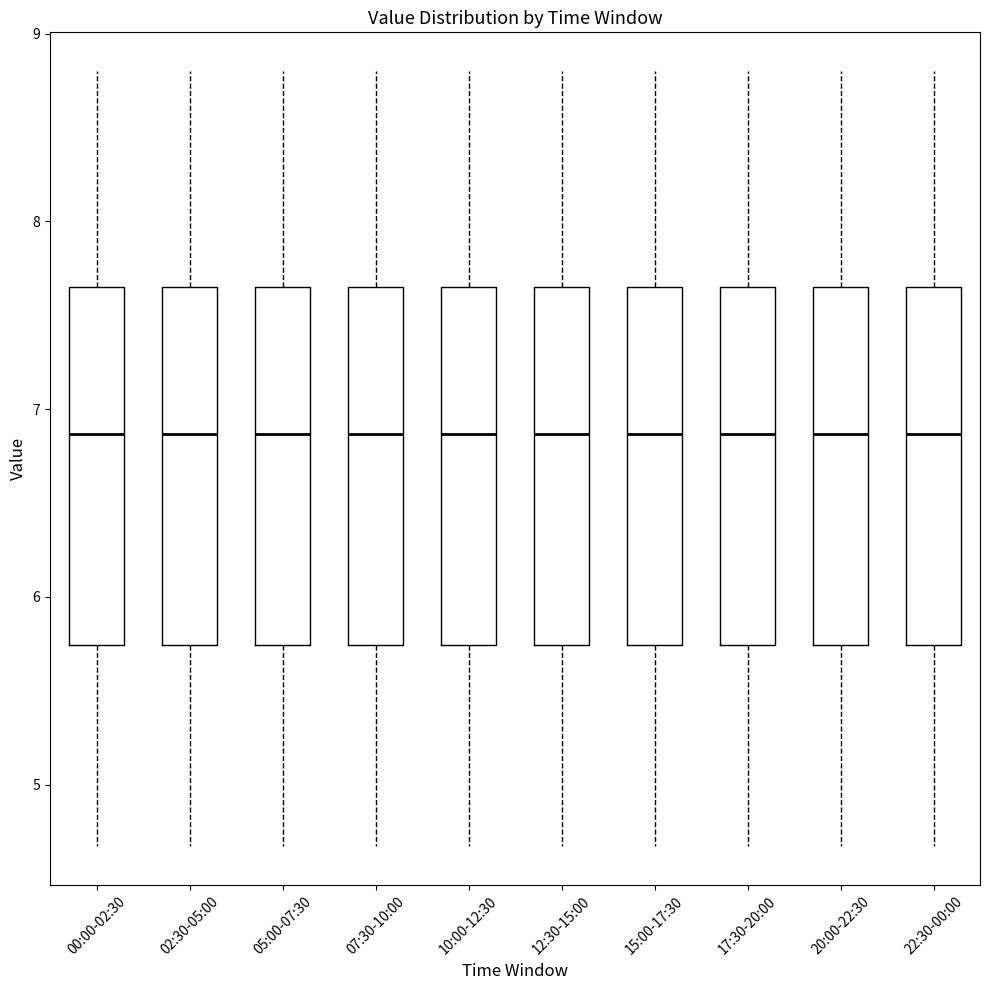

Reading left to right, transcribe this box plot: for each box, give where its median line is, the range the box spans, and where its two whiskers end, as read against the y-axis. The values are not printed on the chart, so give them approximately, as read against the axis.

00:00-02:30: median 6.9, box 5.7 to 7.7, whiskers 4.7 to 8.8
02:30-05:00: median 6.9, box 5.7 to 7.7, whiskers 4.7 to 8.8
05:00-07:30: median 6.9, box 5.7 to 7.7, whiskers 4.7 to 8.8
07:30-10:00: median 6.9, box 5.7 to 7.7, whiskers 4.7 to 8.8
10:00-12:30: median 6.9, box 5.7 to 7.7, whiskers 4.7 to 8.8
12:30-15:00: median 6.9, box 5.7 to 7.7, whiskers 4.7 to 8.8
15:00-17:30: median 6.9, box 5.7 to 7.7, whiskers 4.7 to 8.8
17:30-20:00: median 6.9, box 5.7 to 7.7, whiskers 4.7 to 8.8
20:00-22:30: median 6.9, box 5.7 to 7.7, whiskers 4.7 to 8.8
22:30-00:00: median 6.9, box 5.7 to 7.7, whiskers 4.7 to 8.8